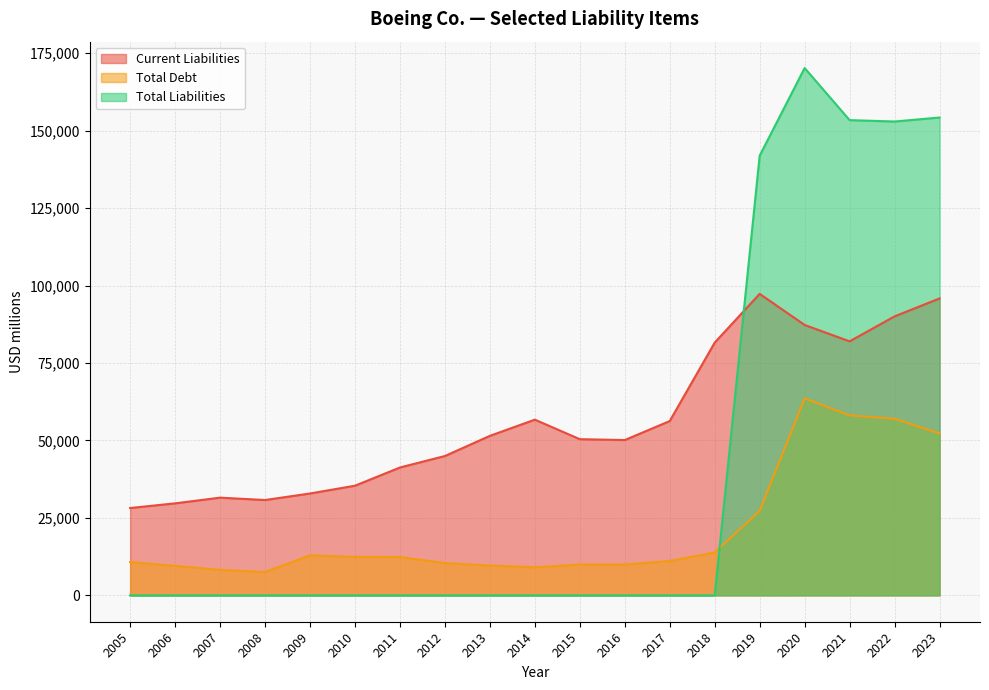

How many lines are shown in the chart?

3